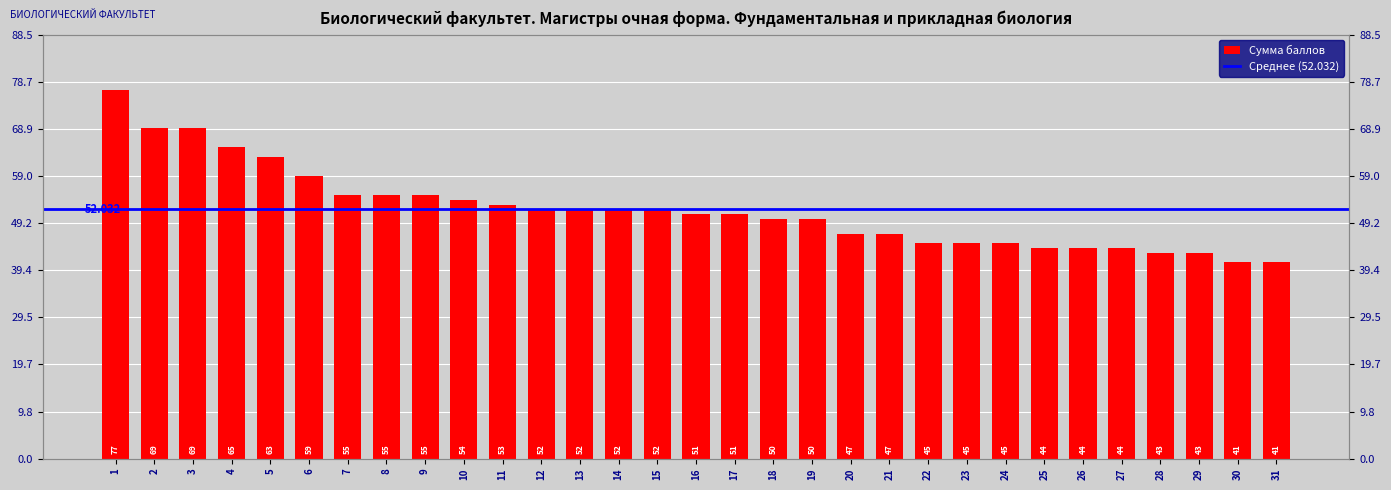

What is the difference between the maximum and minimum values?

36